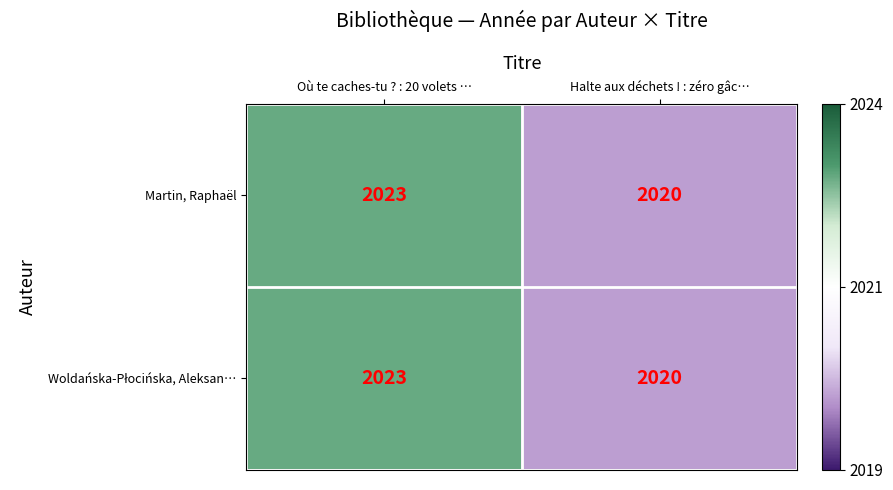

True or false: Martin, Raphaël has a value of 964 at Halte aux déchets ! : zéro gâc….

False